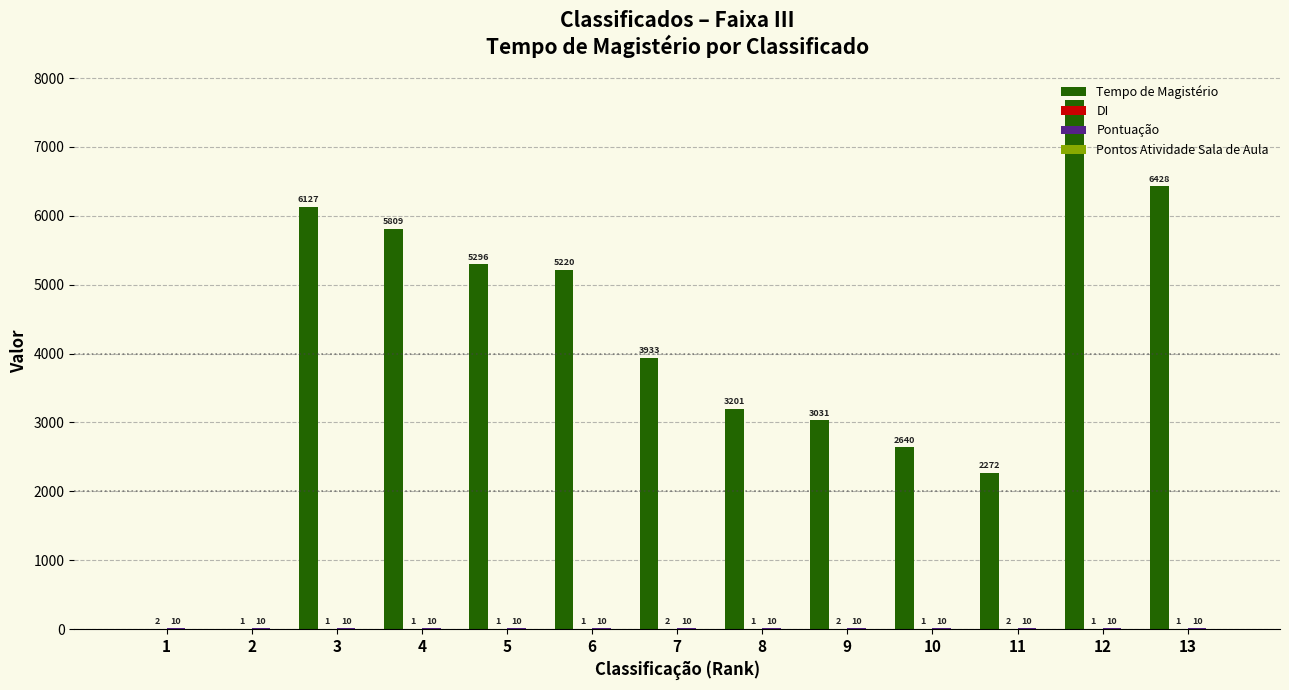

True or false: Tempo de Magistério has a value of 9635 at 3.

False